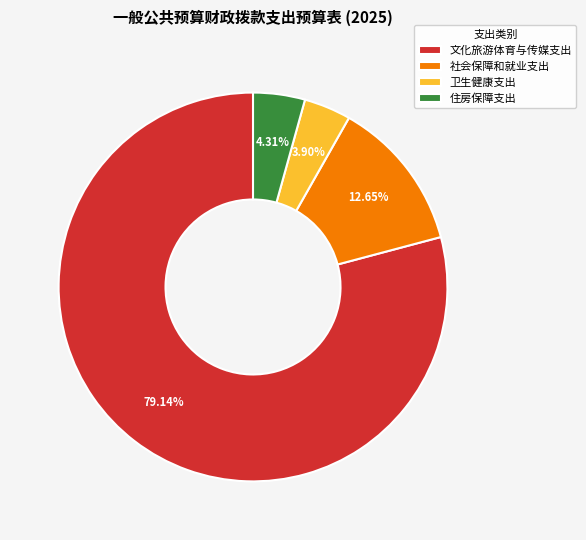

How much of the chart is everything except 卫生健康支出?

96.1%